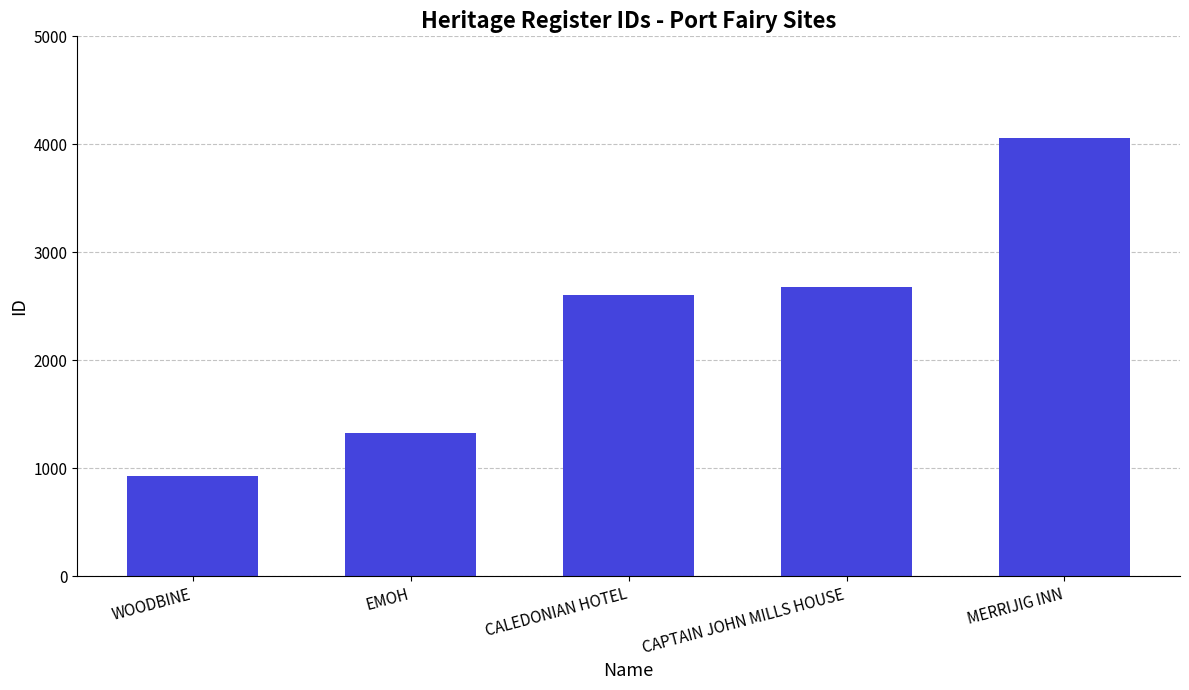

What is the sum of the values at CAPTAIN JOHN MILLS HOUSE and WOODBINE?

3605